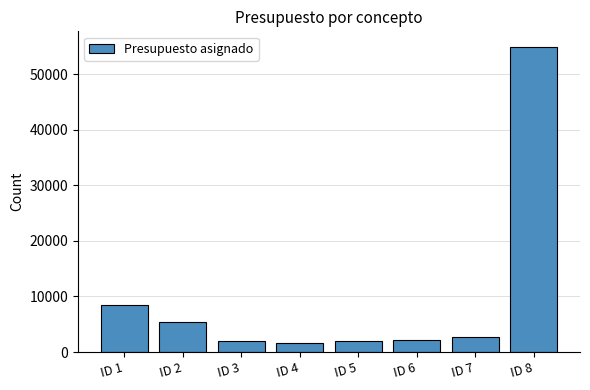

How many data points are less than 2784?

4